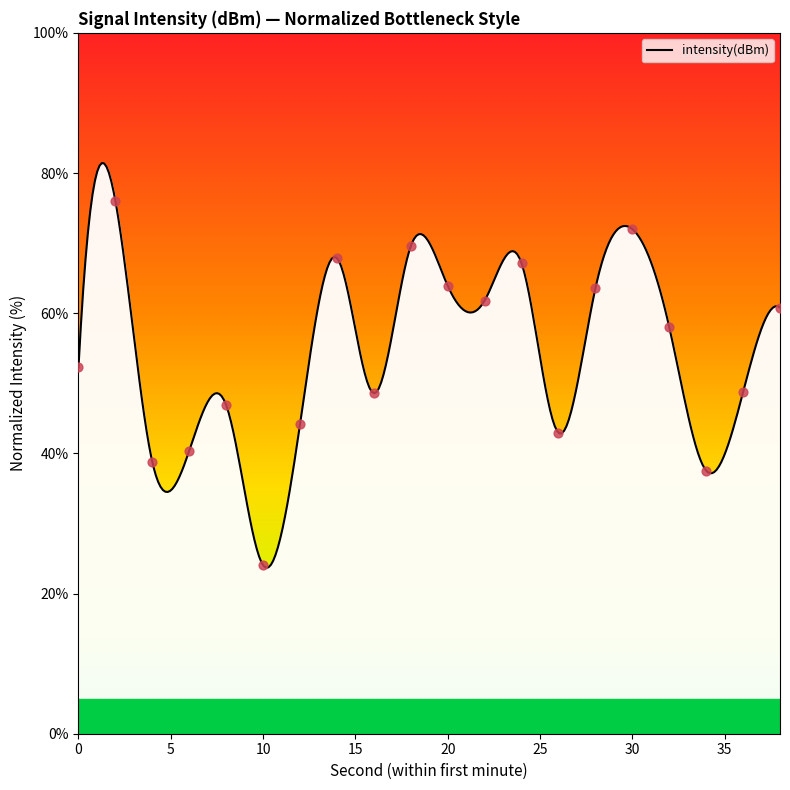

What is the ratio of the value at 28 to the value at 20?

1.0